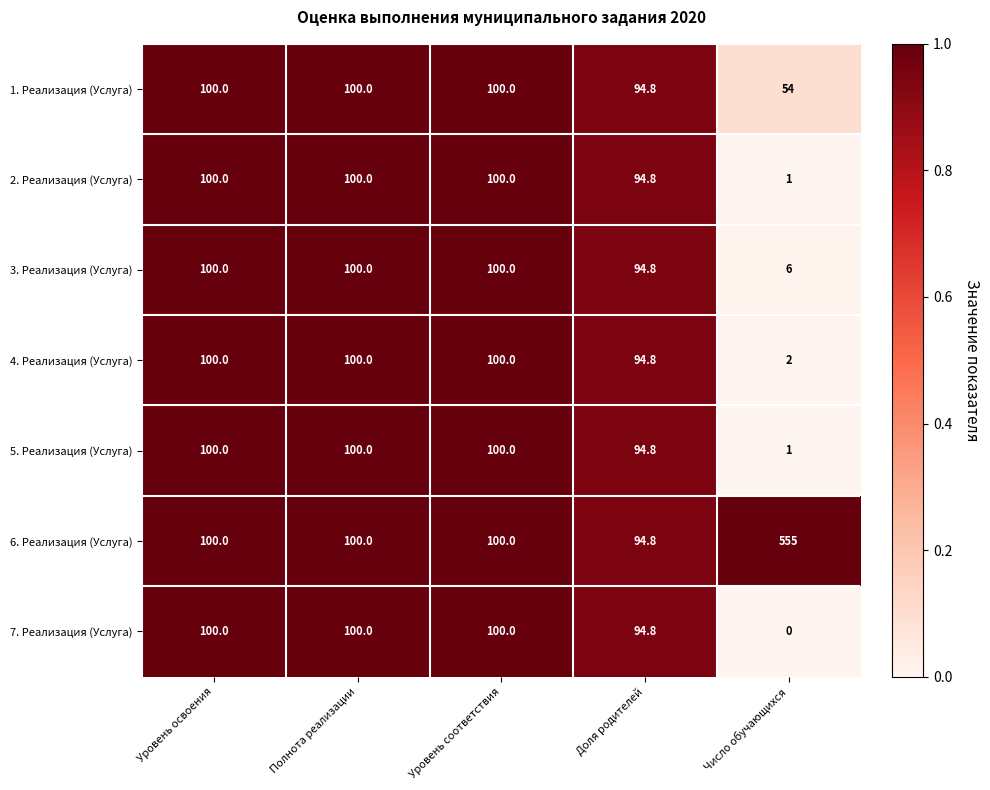

The value of 5. Реализация (Услуга) at Доля родителей is 20.3. True or false?

False